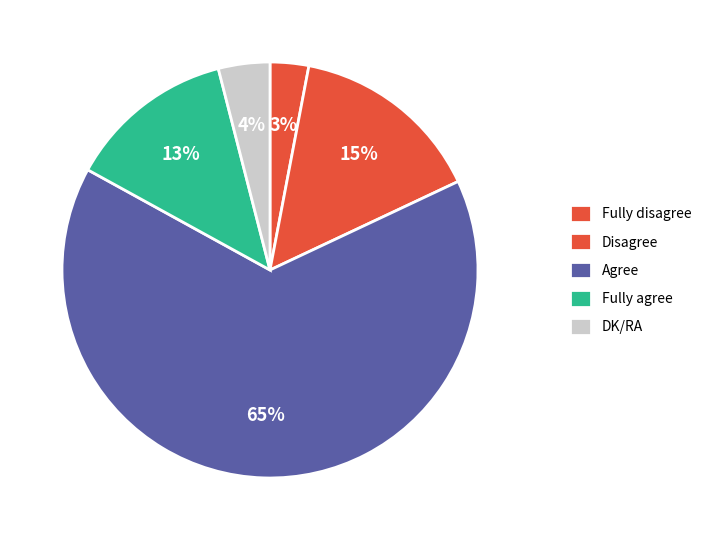

How many slices are in this pie chart?

5